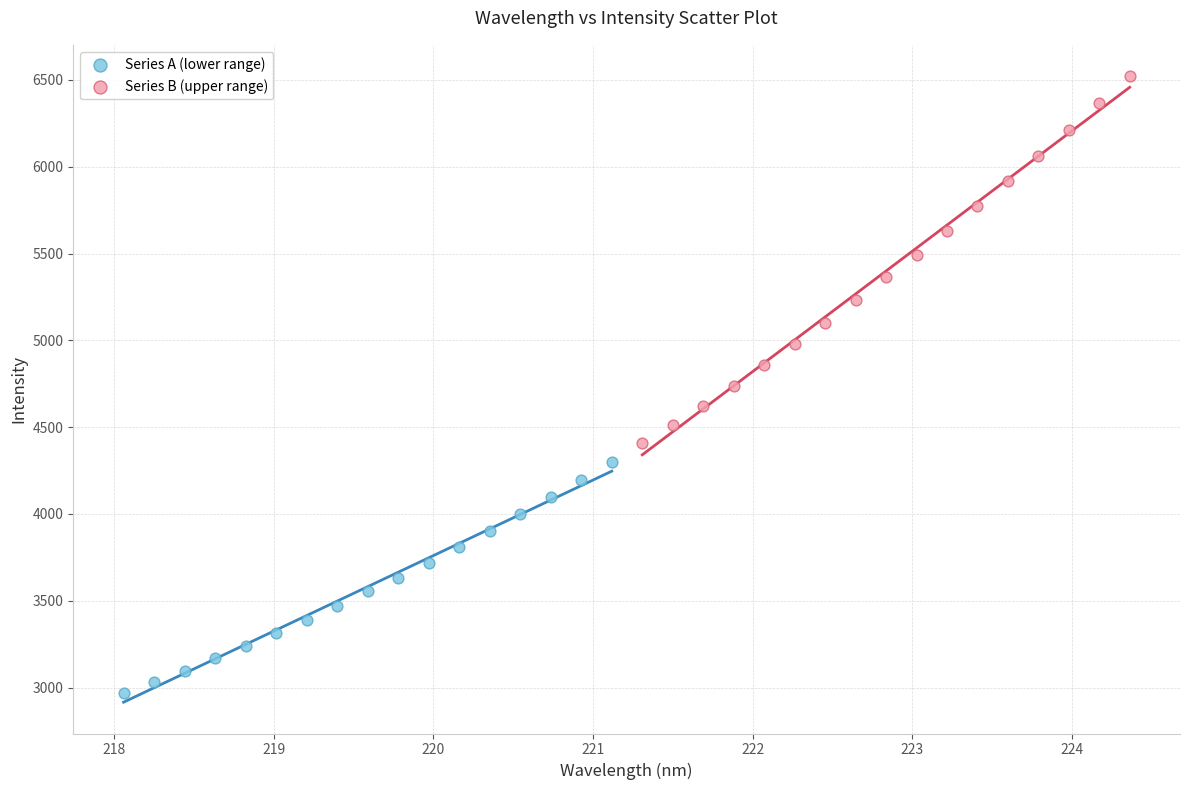

Which series contains the highest Y value?

Series B (upper range)